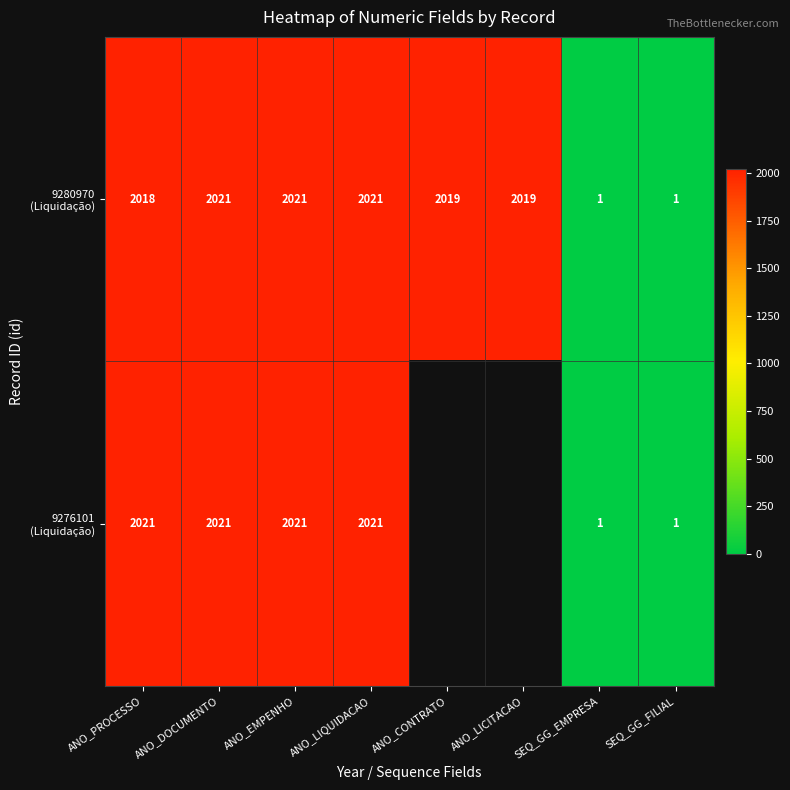

How many series are shown in this chart?

2